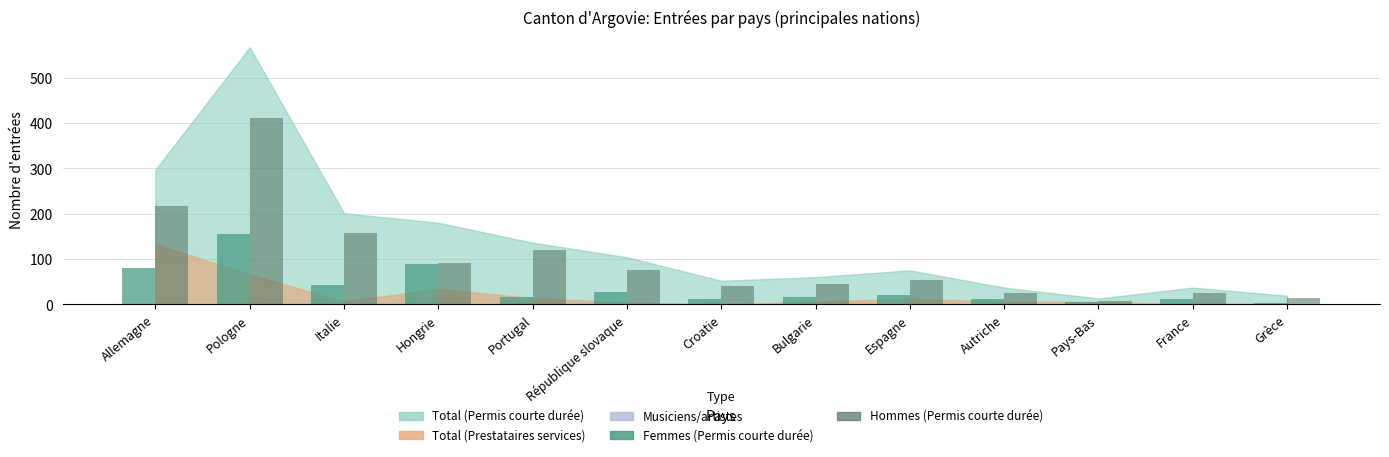

What is the total value across all series at Espagne?

75